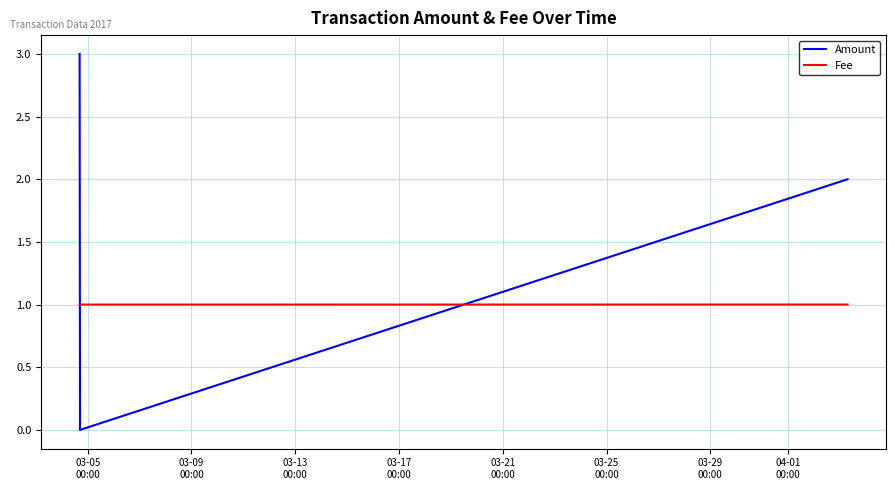

Which series has the largest total across all categories?

Amount